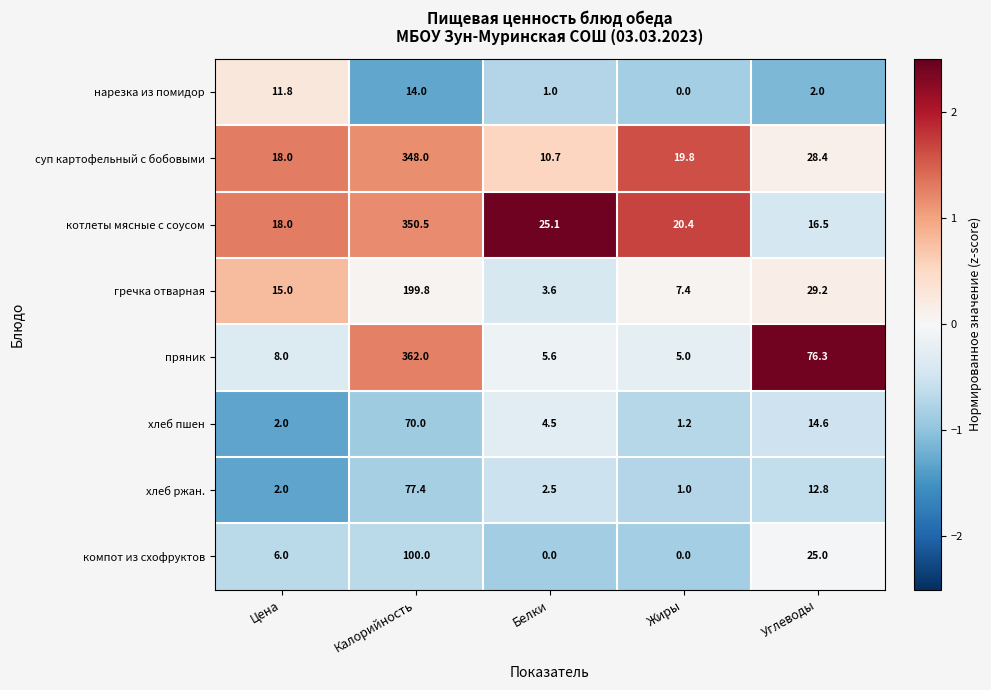

Which series has the largest total across all categories?

пряник